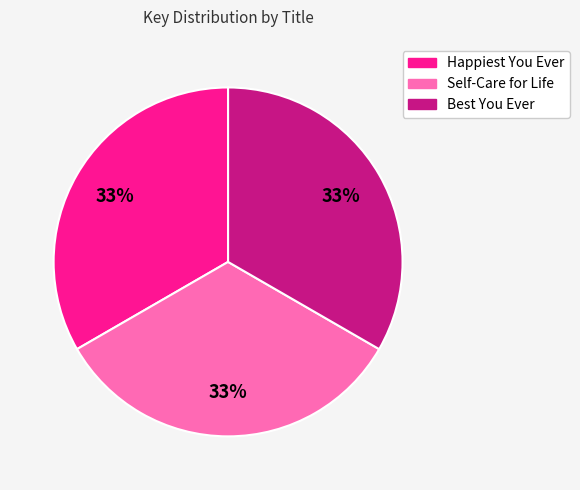

Combined, do Best You Ever and Happiest You Ever account for over 50%?

Yes